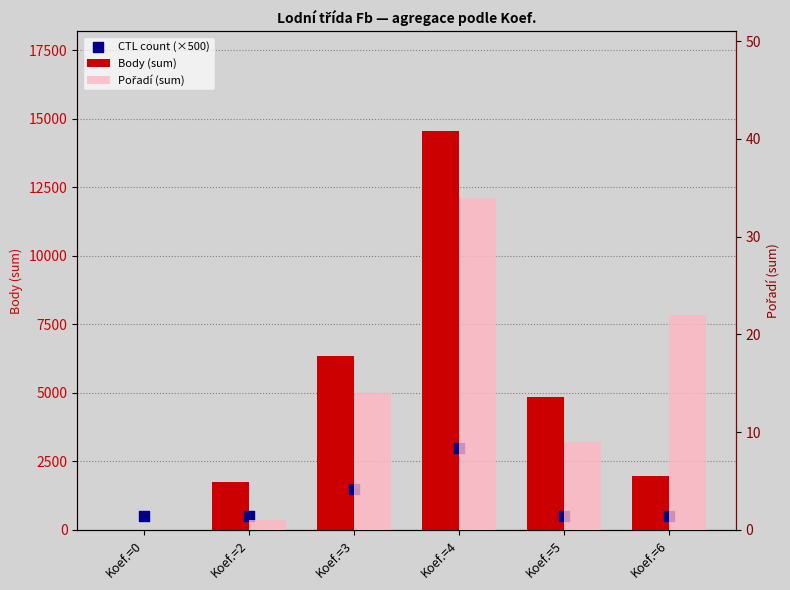

Is the value of Body (sum) at Koef.=6 greater than the value of Pořadí (sum) at Koef.=2?

Yes